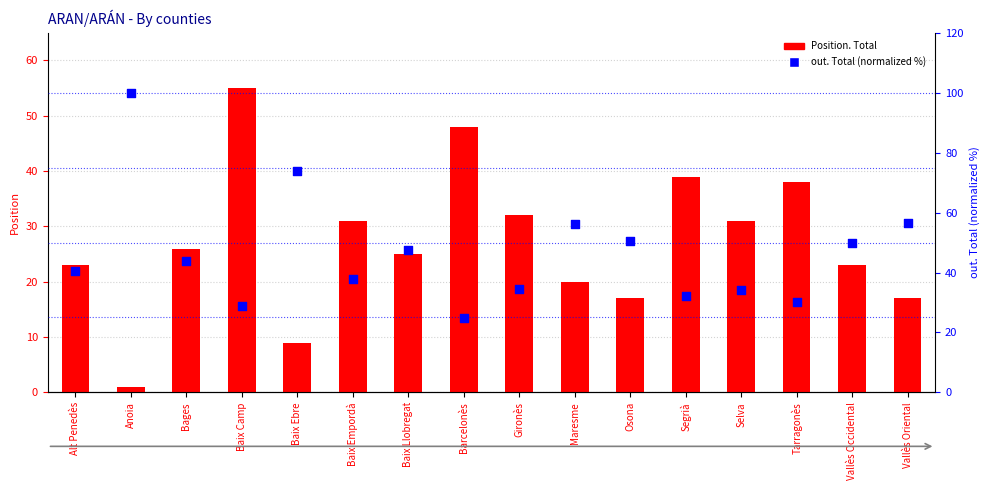

Which series contains the highest Y value?

out. Total (normalized %)